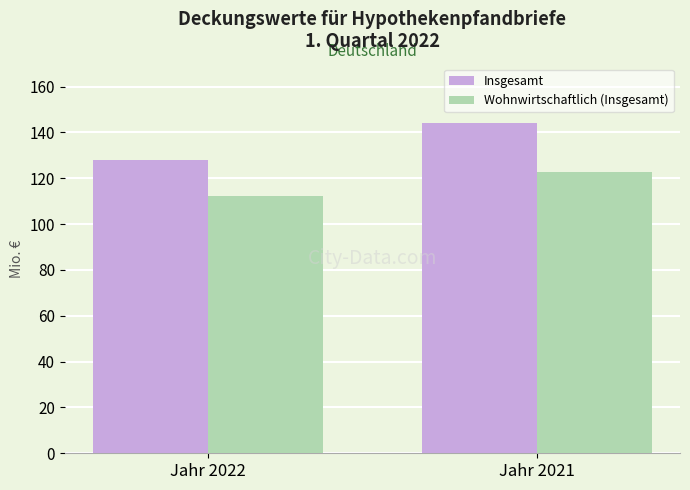

What is the greatest value displayed?

144.0